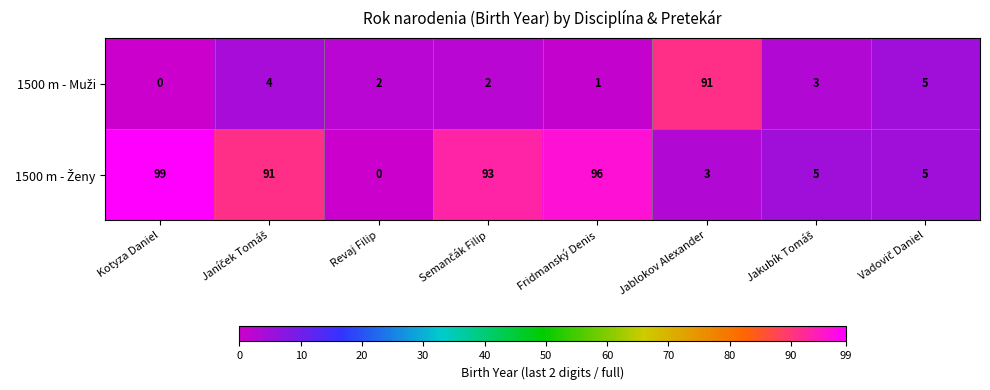

What is the total value across all series at Kotyza Daniel?

99